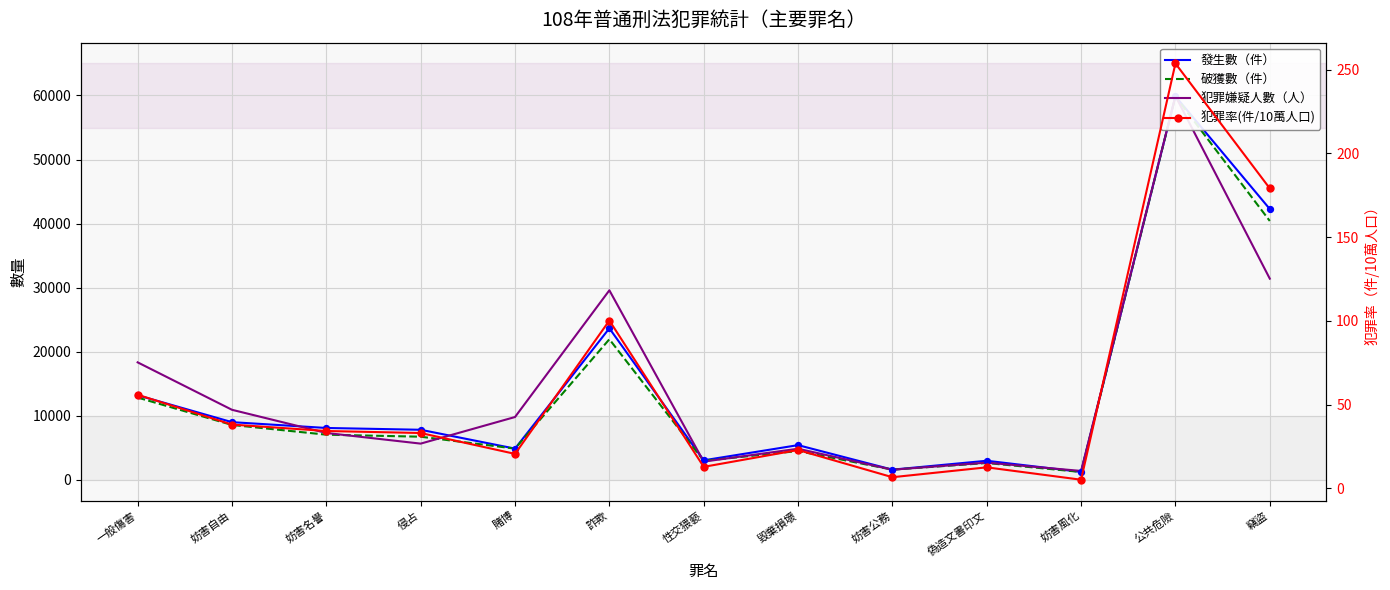

What is the total value across all series at 妨害自由?

28502.1